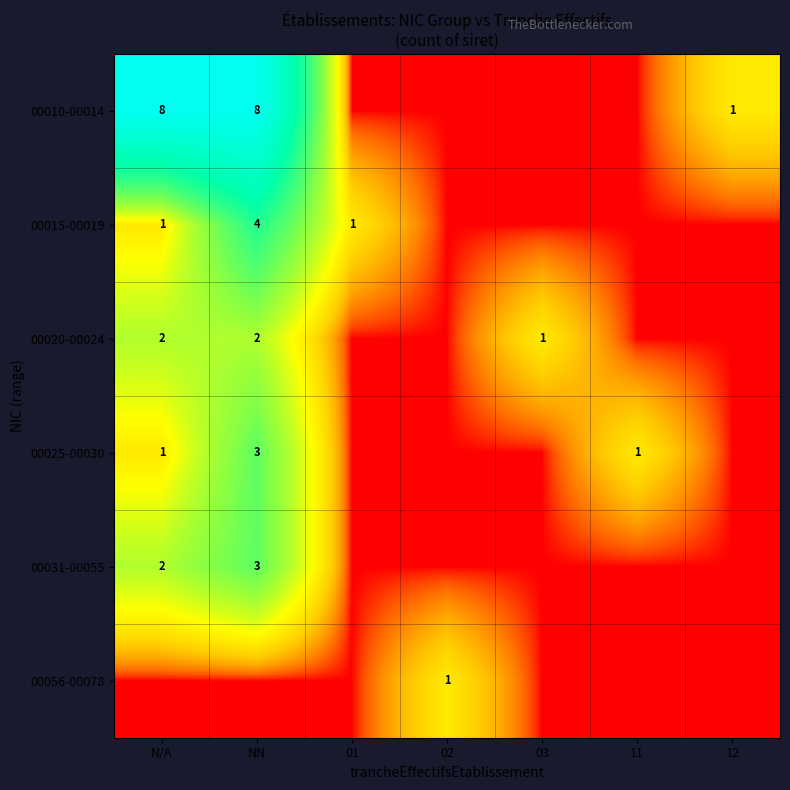

True or false: 00015-00019 has a value of 1.0 at 01.

True